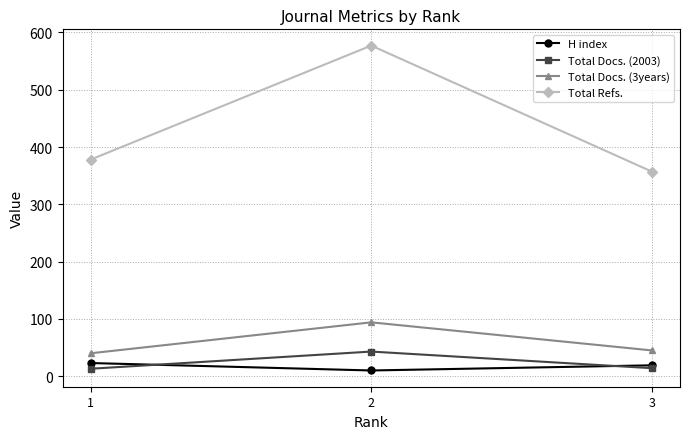

At 2, list the series in order from largest to smallest.

Total Refs., Total Docs. (3years), Total Docs. (2003), H index